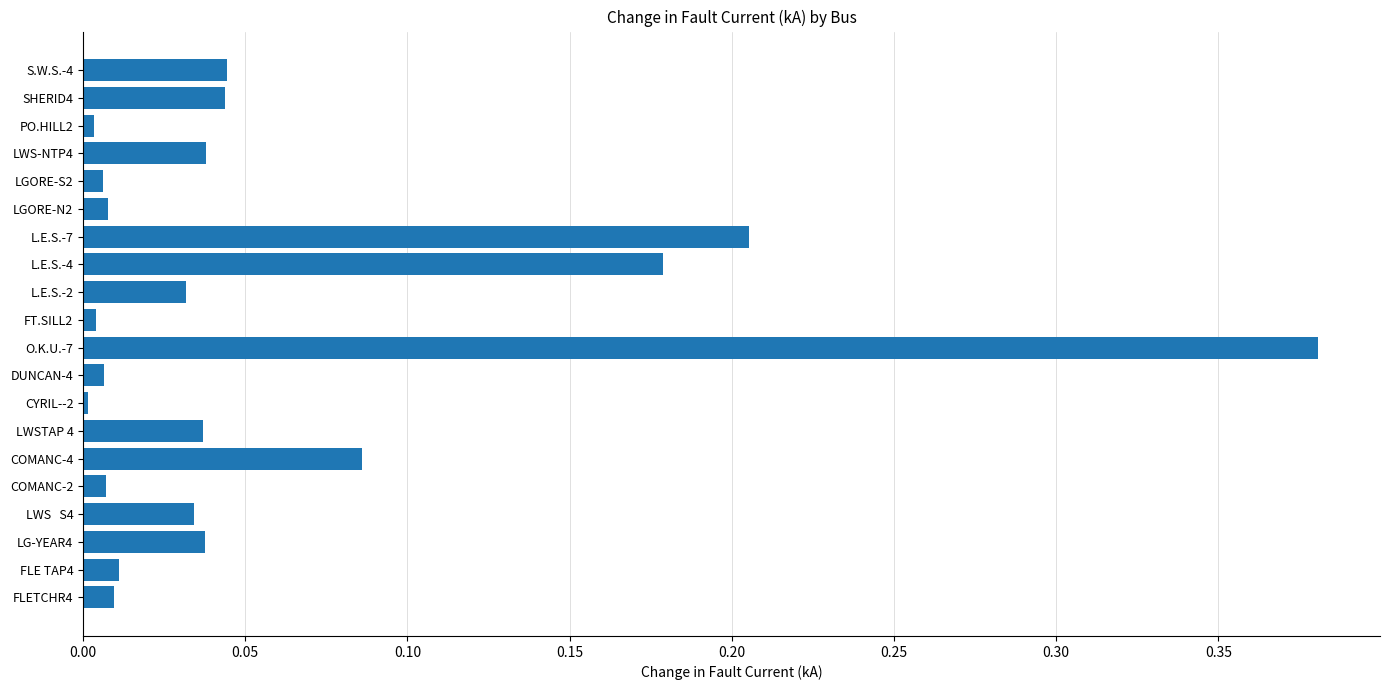

True or false: the data shows 0.0 at LG-YEAR4.

True